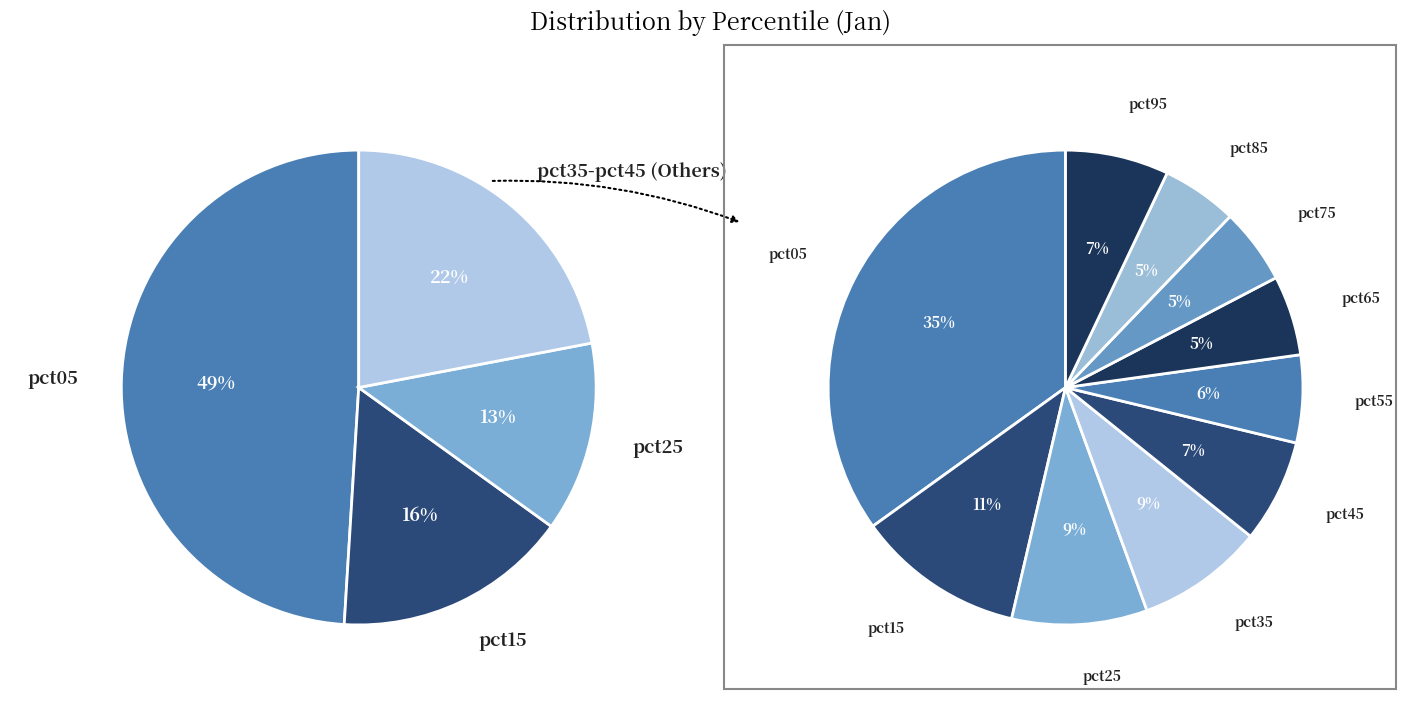

The pct95 slice represents 13% of the pie. True or false?

False